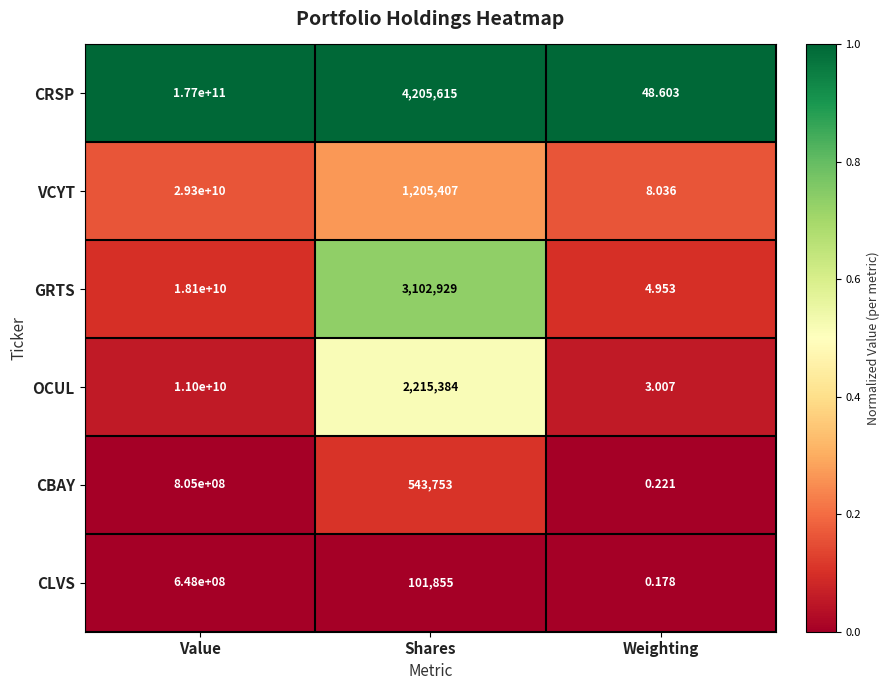

Between Value and Shares, which series saw the biggest shift?

CRSP